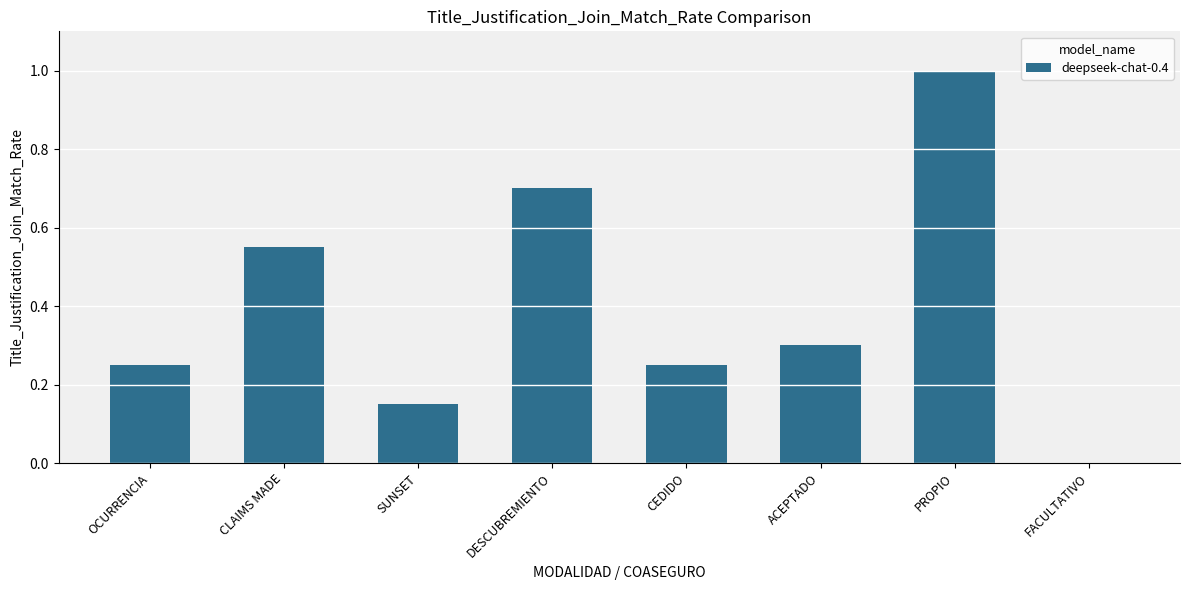

The chart shows a value of 0.6 at PROPIO. True or false?

False